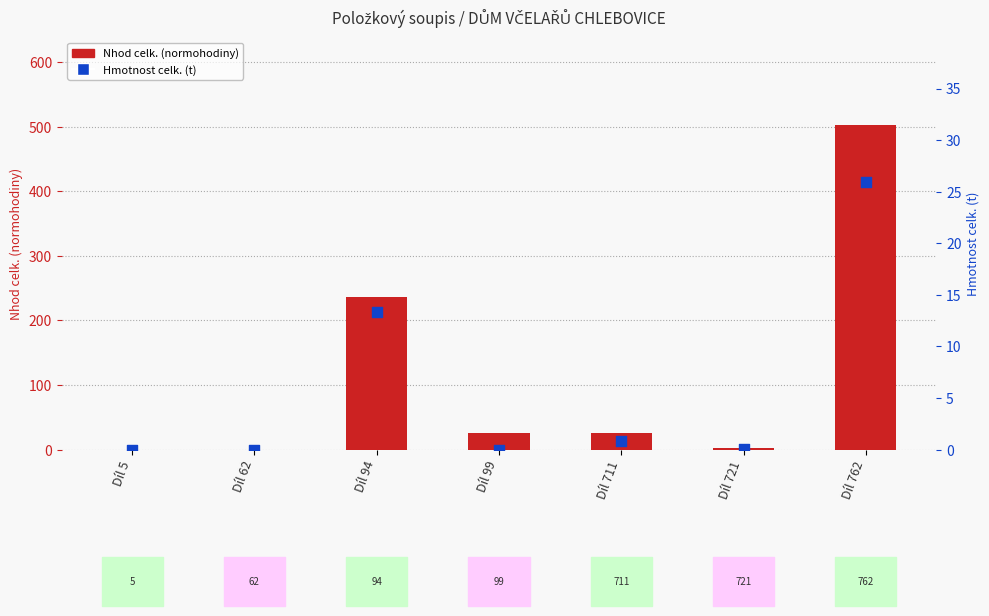

Is the value of Hmotnost celk. (t) at Díl 62 greater than the value of Nhod celk. (normohodiny) at Díl 99?

No